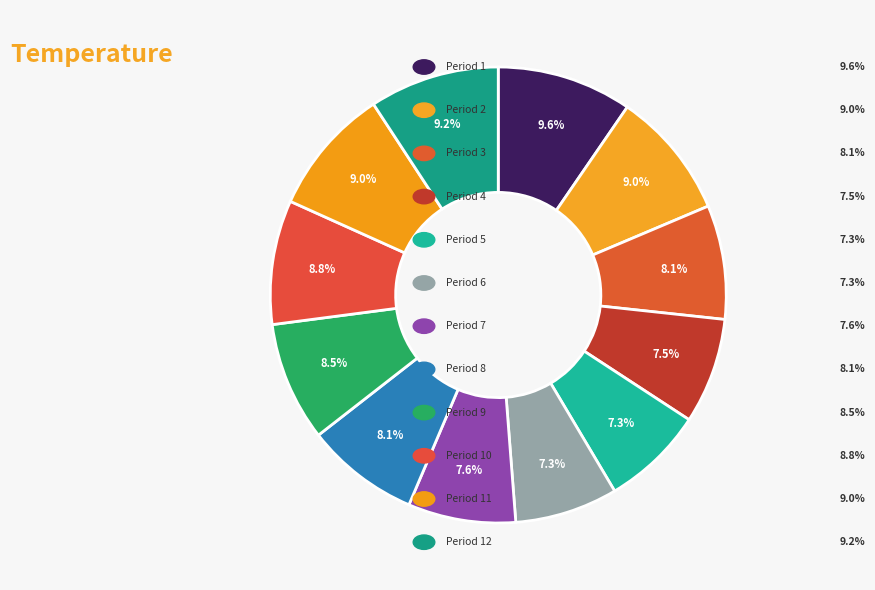

Does any single category account for the majority?

No